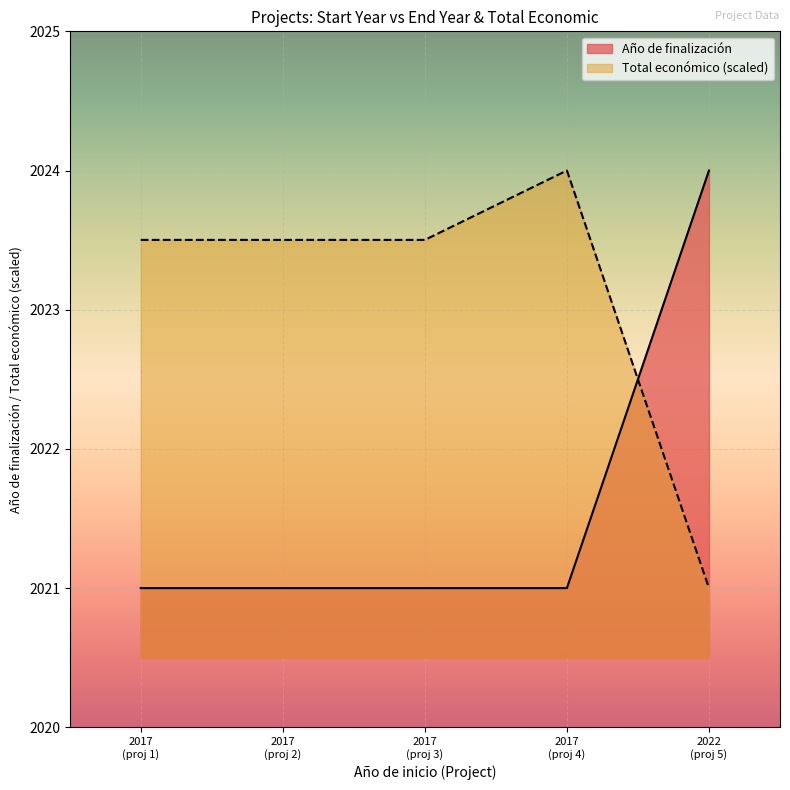

How many values in the Año de finalización series exceed 2021?

1